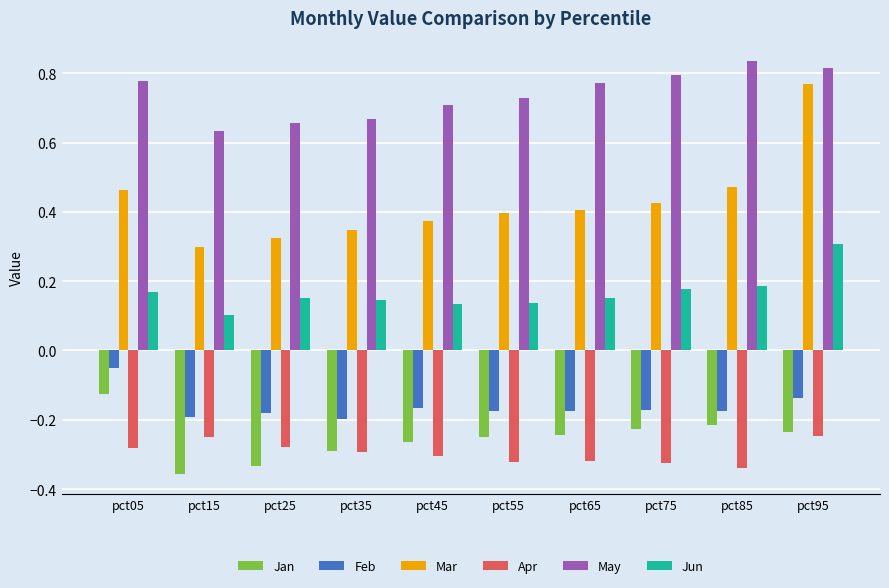

At which category is the sum across all series the highest?

pct95